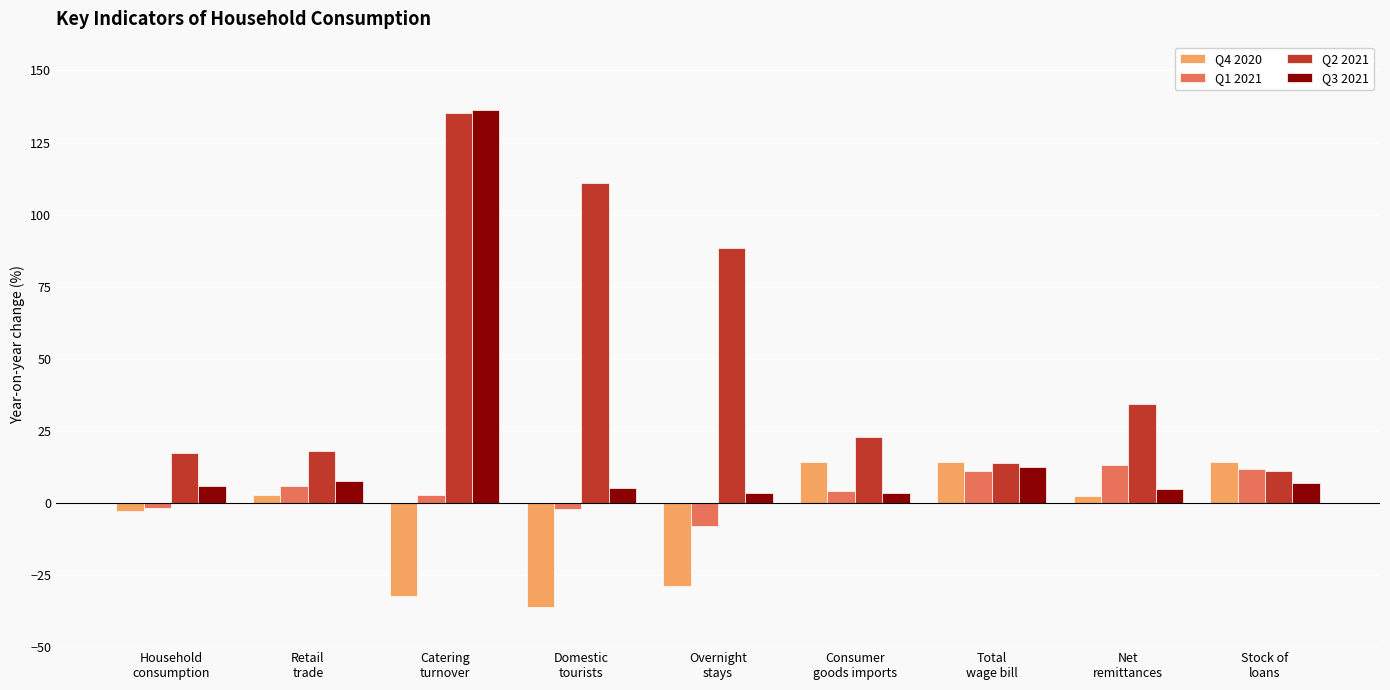

At how many categories does at least one series exceed 19?

5